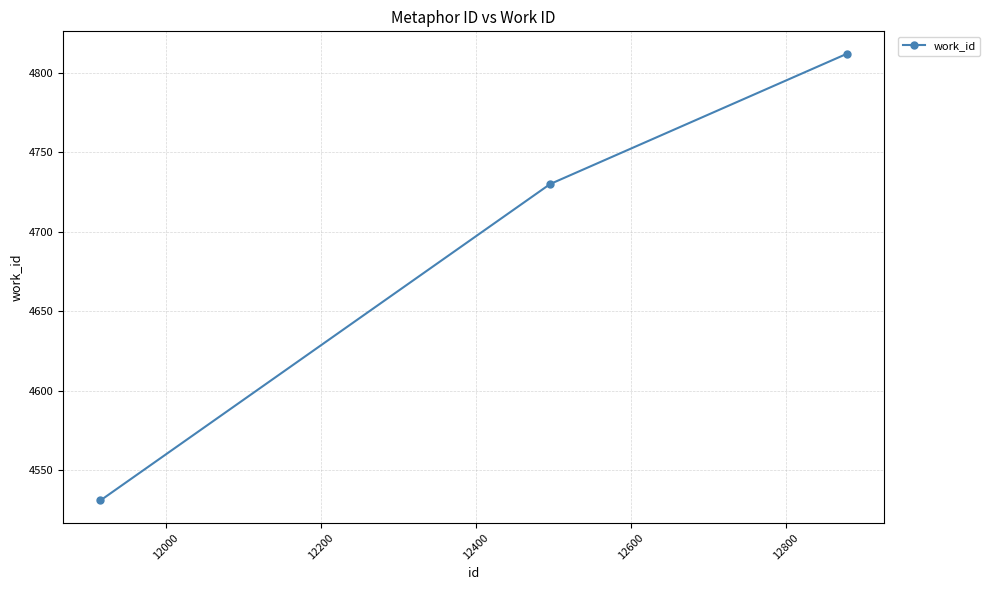

Reading left to right, what are all the values shown in this chart?

4531	4730	4812